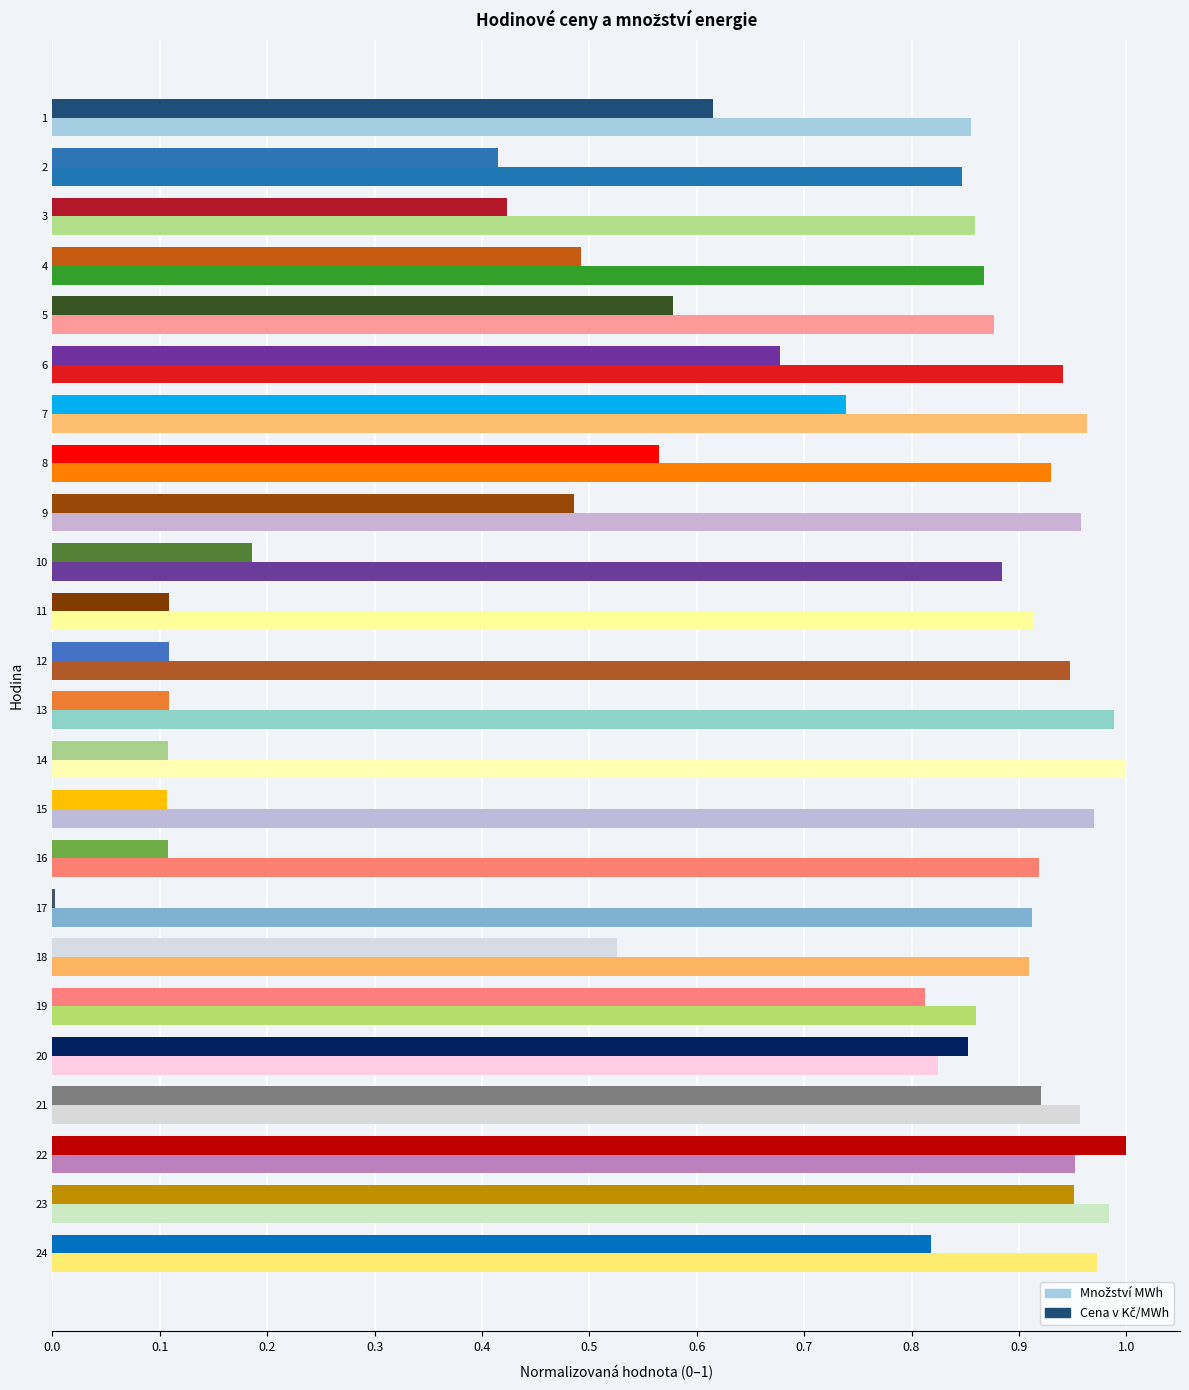

What is the total value across all series at 14?

1.1